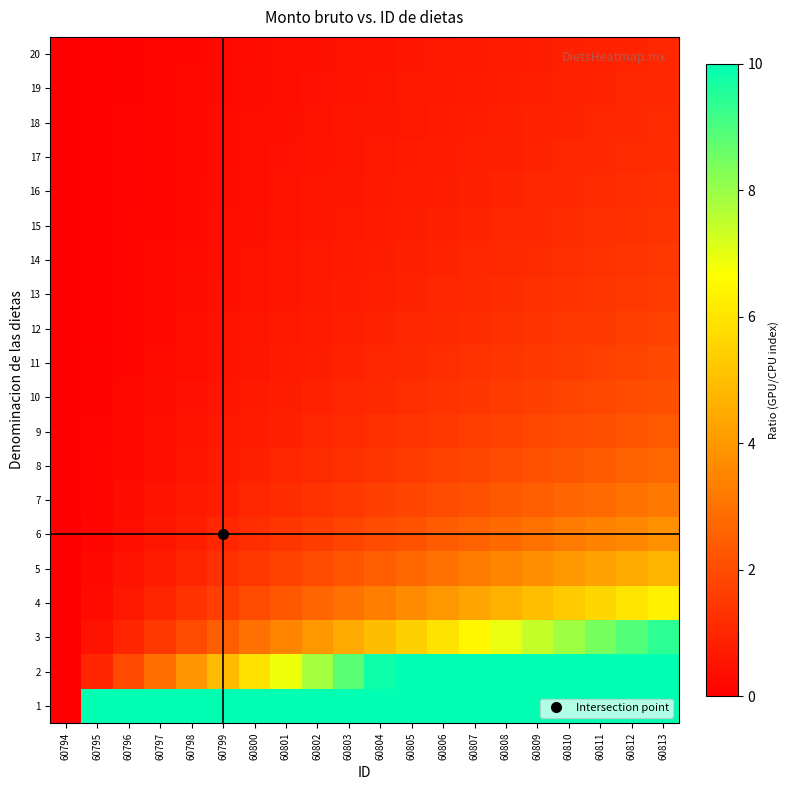

Reading left to right, list all the values displayed in this chart.

1: 60794=0.0	60795=10.0	60796=10.0	60797=10.0	60798=10.0	60799=10.0	60800=10.0	60801=10.0	60802=10.0	60803=10.0	60804=10.0	60805=10.0	60806=10.0	60807=10.0	60808=10.0	60809=10.0	60810=10.0	60811=10.0	60812=10.0	60813=10.0
2: 60794=0.0	60795=1.0	60796=2.0	60797=2.9	60798=3.9	60799=4.9	60800=5.9	60801=6.9	60802=7.9	60803=8.8	60804=9.8	60805=10.0	60806=10.0	60807=10.0	60808=10.0	60809=10.0	60810=10.0	60811=10.0	60812=10.0	60813=10.0
3: 60794=0.0	60795=0.5	60796=1.0	60797=1.5	60798=2.0	60799=2.5	60800=3.0	60801=3.5	60802=4.0	60803=4.5	60804=5.0	60805=5.4	60806=5.9	60807=6.4	60808=6.9	60809=7.4	60810=7.9	60811=8.4	60812=8.9	60813=9.4
4: 60794=0.0	60795=0.3	60796=0.7	60797=1.0	60798=1.3	60799=1.7	60800=2.0	60801=2.3	60802=2.6	60803=3.0	60804=3.3	60805=3.6	60806=4.0	60807=4.3	60808=4.6	60809=5.0	60810=5.3	60811=5.6	60812=6.0	60813=6.3
5: 60794=0.0	60795=0.2	60796=0.5	60797=0.7	60798=1.0	60799=1.2	60800=1.5	60801=1.7	60802=2.0	60803=2.2	60804=2.5	60805=2.7	60806=3.0	60807=3.2	60808=3.5	60809=3.7	60810=4.0	60811=4.2	60812=4.5	60813=4.7
6: 60794=0.0	60795=0.2	60796=0.4	60797=0.6	60798=0.8	60799=1.0	60800=1.2	60801=1.4	60802=1.6	60803=1.8	60804=2.0	60805=2.2	60806=2.4	60807=2.6	60808=2.8	60809=3.0	60810=3.2	60811=3.4	60812=3.6	60813=3.8
7: 60794=0.0	60795=0.2	60796=0.3	60797=0.5	60798=0.7	60799=0.8	60800=1.0	60801=1.2	60802=1.3	60803=1.5	60804=1.7	60805=1.8	60806=2.0	60807=2.2	60808=2.3	60809=2.5	60810=2.7	60811=2.8	60812=3.0	60813=3.2
8: 60794=0.0	60795=0.1	60796=0.3	60797=0.4	60798=0.6	60799=0.7	60800=0.9	60801=1.0	60802=1.1	60803=1.3	60804=1.4	60805=1.6	60806=1.7	60807=1.9	60808=2.0	60809=2.1	60810=2.3	60811=2.4	60812=2.6	60813=2.7
9: 60794=0.0	60795=0.1	60796=0.2	60797=0.4	60798=0.5	60799=0.6	60800=0.7	60801=0.9	60802=1.0	60803=1.1	60804=1.2	60805=1.4	60806=1.5	60807=1.6	60808=1.7	60809=1.9	60810=2.0	60811=2.1	60812=2.2	60813=2.4
10: 60794=0.0	60795=0.1	60796=0.2	60797=0.3	60798=0.4	60799=0.6	60800=0.7	60801=0.8	60802=0.9	60803=1.0	60804=1.1	60805=1.2	60806=1.3	60807=1.4	60808=1.6	60809=1.7	60810=1.8	60811=1.9	60812=2.0	60813=2.1
11: 60794=0.0	60795=0.1	60796=0.2	60797=0.3	60798=0.4	60799=0.5	60800=0.6	60801=0.7	60802=0.8	60803=0.9	60804=1.0	60805=1.1	60806=1.2	60807=1.3	60808=1.4	60809=1.5	60810=1.6	60811=1.7	60812=1.8	60813=1.9
12: 60794=0.0	60795=0.1	60796=0.2	60797=0.3	60798=0.4	60799=0.5	60800=0.5	60801=0.6	60802=0.7	60803=0.8	60804=0.9	60805=1.0	60806=1.1	60807=1.2	60808=1.3	60809=1.4	60810=1.5	60811=1.5	60812=1.6	60813=1.7
13: 60794=0.0	60795=0.1	60796=0.2	60797=0.2	60798=0.3	60799=0.4	60800=0.5	60801=0.6	60802=0.7	60803=0.7	60804=0.8	60805=0.9	60806=1.0	60807=1.1	60808=1.2	60809=1.2	60810=1.3	60811=1.4	60812=1.5	60813=1.6
14: 60794=0.0	60795=0.1	60796=0.2	60797=0.2	60798=0.3	60799=0.4	60800=0.5	60801=0.5	60802=0.6	60803=0.7	60804=0.8	60805=0.8	60806=0.9	60807=1.0	60808=1.1	60809=1.2	60810=1.2	60811=1.3	60812=1.4	60813=1.5
15: 60794=0.0	60795=0.1	60796=0.1	60797=0.2	60798=0.3	60799=0.4	60800=0.4	60801=0.5	60802=0.6	60803=0.6	60804=0.7	60805=0.8	60806=0.9	60807=0.9	60808=1.0	60809=1.1	60810=1.1	60811=1.2	60812=1.3	60813=1.4
16: 60794=0.0	60795=0.1	60796=0.1	60797=0.2	60798=0.3	60799=0.3	60800=0.4	60801=0.5	60802=0.5	60803=0.6	60804=0.7	60805=0.7	60806=0.8	60807=0.9	60808=0.9	60809=1.0	60810=1.1	60811=1.1	60812=1.2	60813=1.3
17: 60794=0.0	60795=0.1	60796=0.1	60797=0.2	60798=0.2	60799=0.3	60800=0.4	60801=0.4	60802=0.5	60803=0.6	60804=0.6	60805=0.7	60806=0.7	60807=0.8	60808=0.9	60809=0.9	60810=1.0	60811=1.1	60812=1.1	60813=1.2
18: 60794=0.0	60795=0.1	60796=0.1	60797=0.2	60798=0.2	60799=0.3	60800=0.4	60801=0.4	60802=0.5	60803=0.5	60804=0.6	60805=0.6	60806=0.7	60807=0.8	60808=0.8	60809=0.9	60810=0.9	60811=1.0	60812=1.1	60813=1.1
19: 60794=0.0	60795=0.1	60796=0.1	60797=0.2	60798=0.2	60799=0.3	60800=0.3	60801=0.4	60802=0.4	60803=0.5	60804=0.6	60805=0.6	60806=0.7	60807=0.7	60808=0.8	60809=0.8	60810=0.9	60811=0.9	60812=1.0	60813=1.1
20: 60794=0.0	60795=0.1	60796=0.1	60797=0.2	60798=0.2	60799=0.3	60800=0.3	60801=0.4	60802=0.4	60803=0.5	60804=0.5	60805=0.6	60806=0.6	60807=0.7	60808=0.7	60809=0.8	60810=0.8	60811=0.9	60812=0.9	60813=1.0